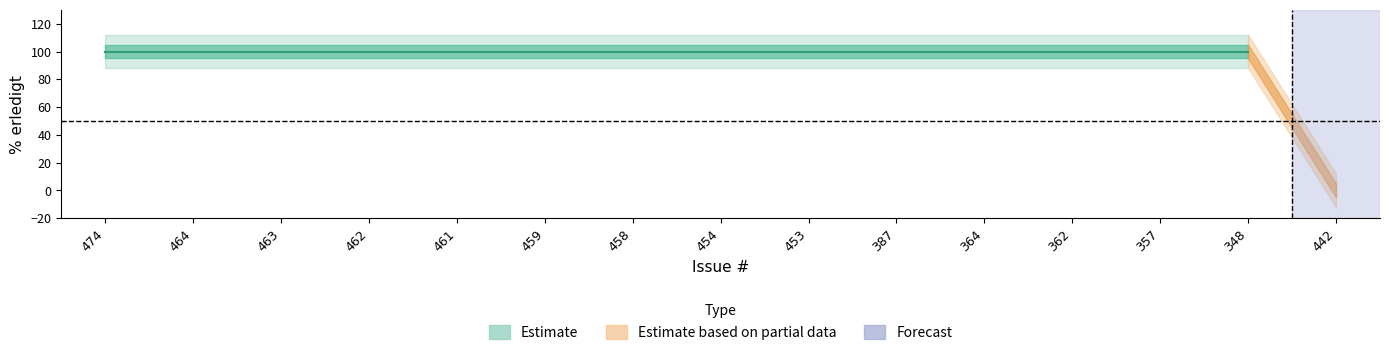

The value at 462 is 135. True or false?

False